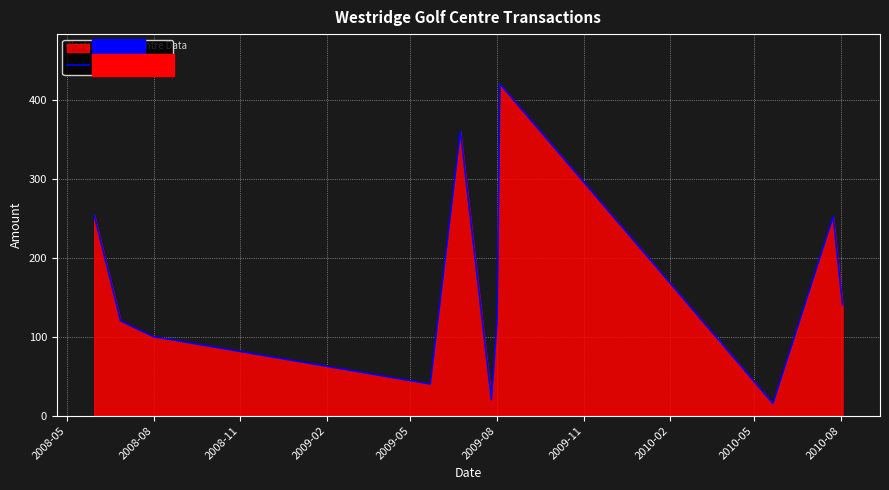

How many lines are shown in the chart?

1